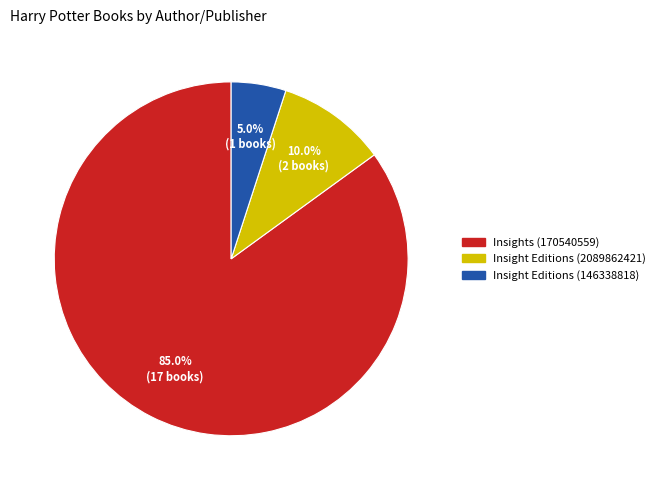

Does Insight Editions (2089862421) account for over 50% of the chart?

No